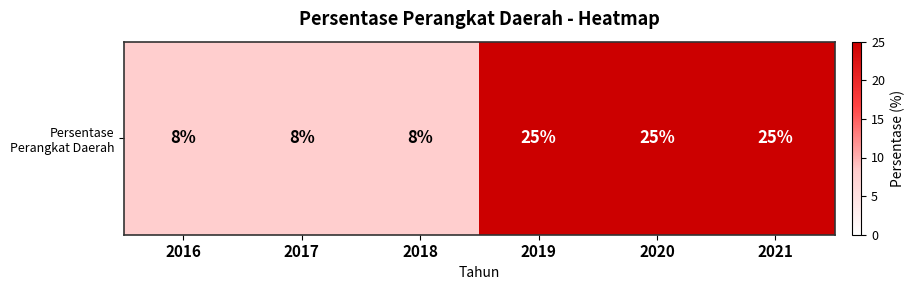

Is it true that the value at 2020 is 40?

False